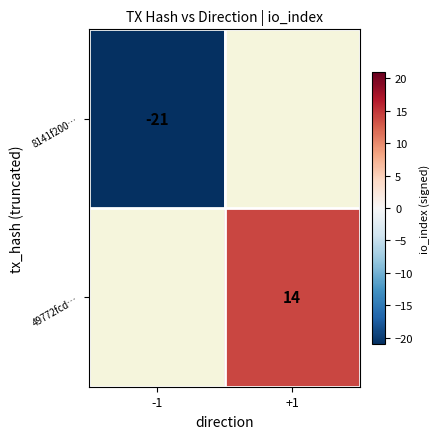

Which label corresponds to the largest value in the chart?

+1